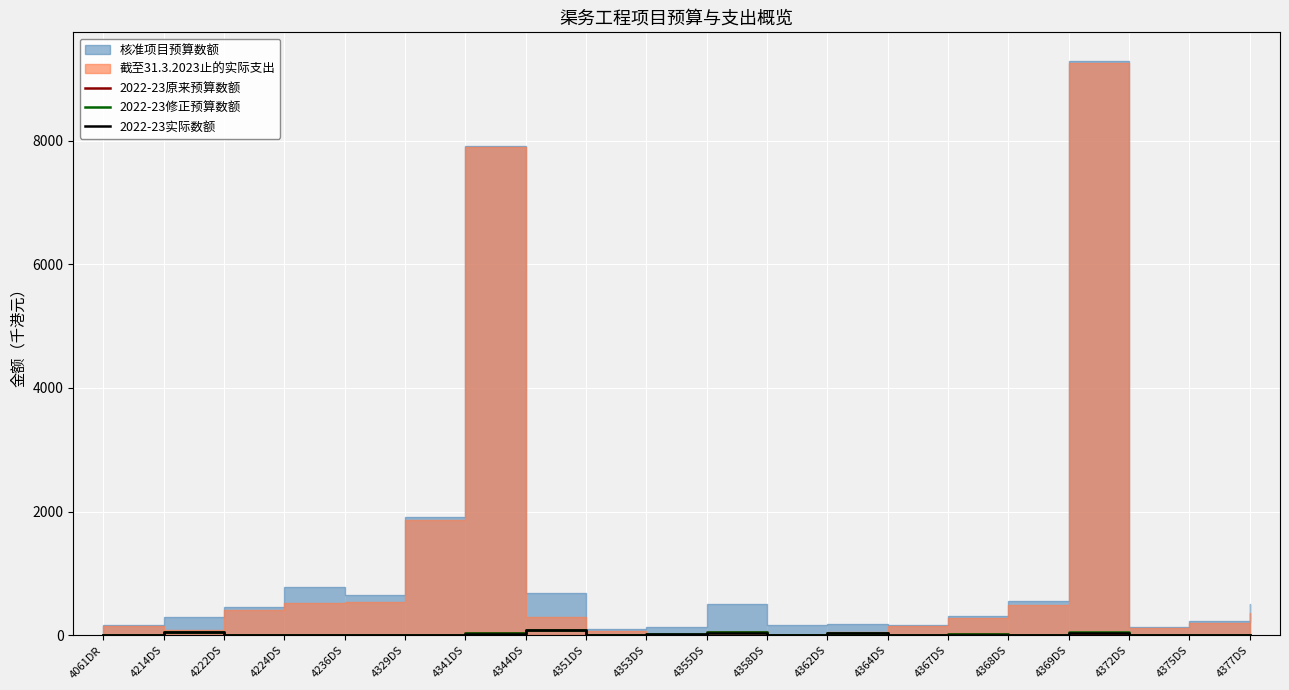

Where is 2022-23修正预算数额 nearest to the value 39?

4362DS